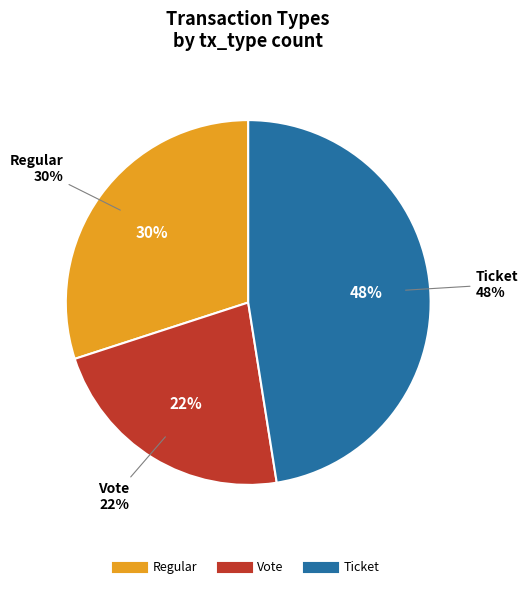

How many segments does this pie chart have?

3